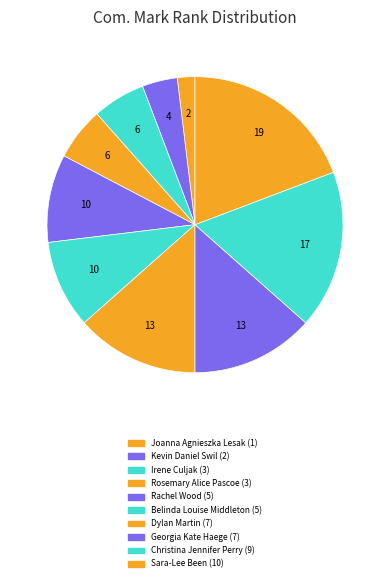

Does Rachel Wood account for over 50% of the chart?

No